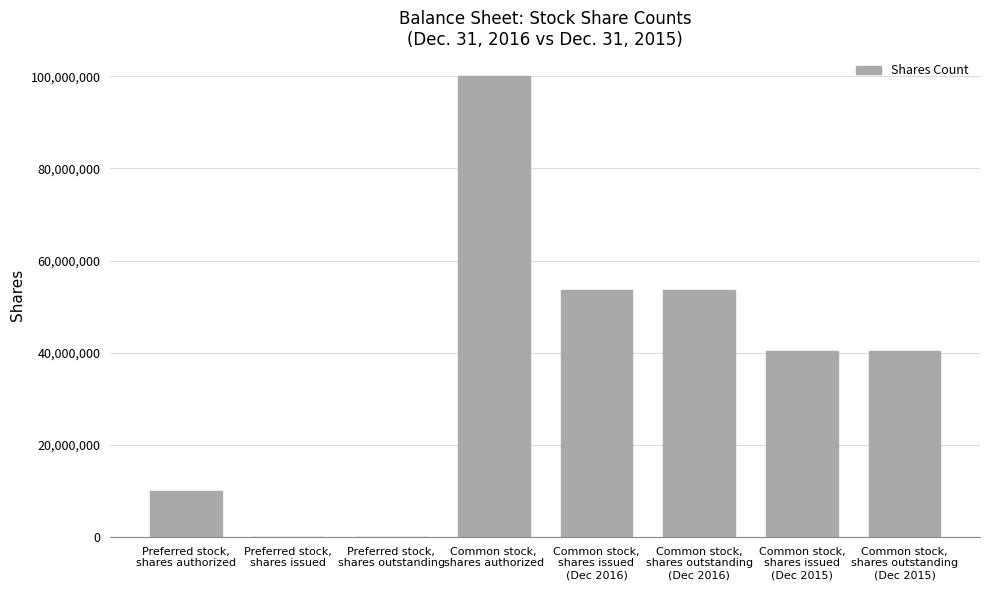

At which label does the data first exceed 40279783?

Common stock,
shares authorized